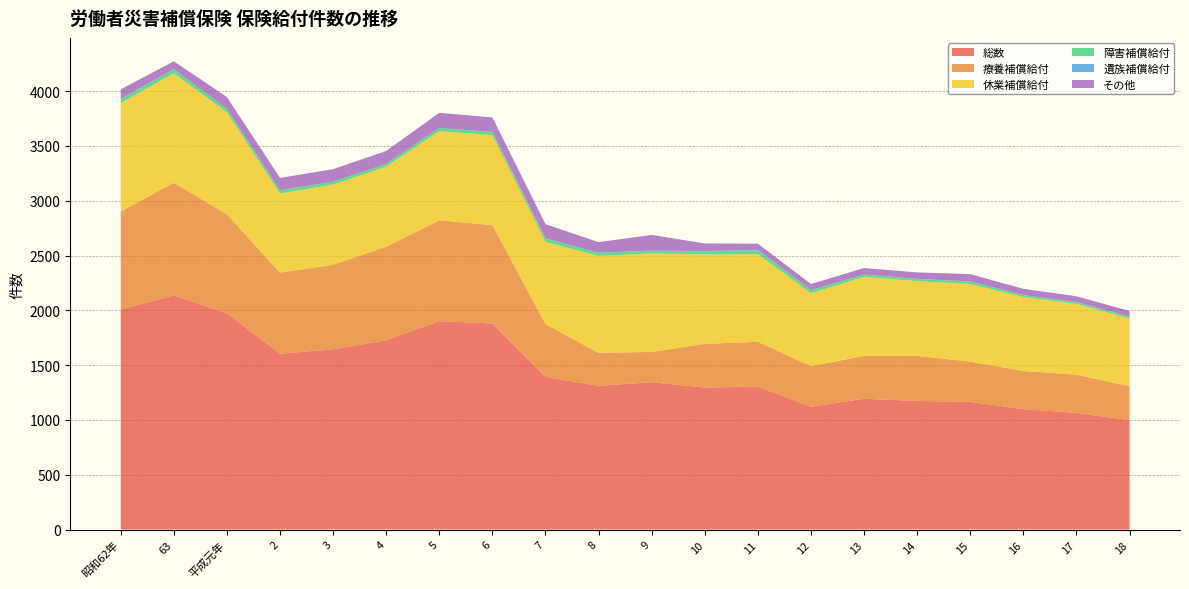

Reading left to right, what are all the values shown in this chart?

総数: 2008	2136	1973	1604	1644	1727	1901	1880	1393	1311	1344	1295	1304	1120	1193	1173	1165	1098	1064	997
療養補償給付: 894	1028	902	740	772	853	920	897	481	301	276	399	409	371	391	411	367	348	349	310
休業補償給付: 989	999	933	721	732	731	814	821	750	884	899	816	800	664	722	682	708	676	645	619
障害補償給付: 36	37	29	29	26	25	27	30	29	30	22	28	35	29	20	21	21	16	14	16
遺族補償給付: 2	1	1	1	0	0	1	0	3	0	4	3	4	0	1	0	2	1	4	1
その他: 87	71	108	113	114	118	139	132	130	96	143	69	56	56	59	59	67	57	52	51